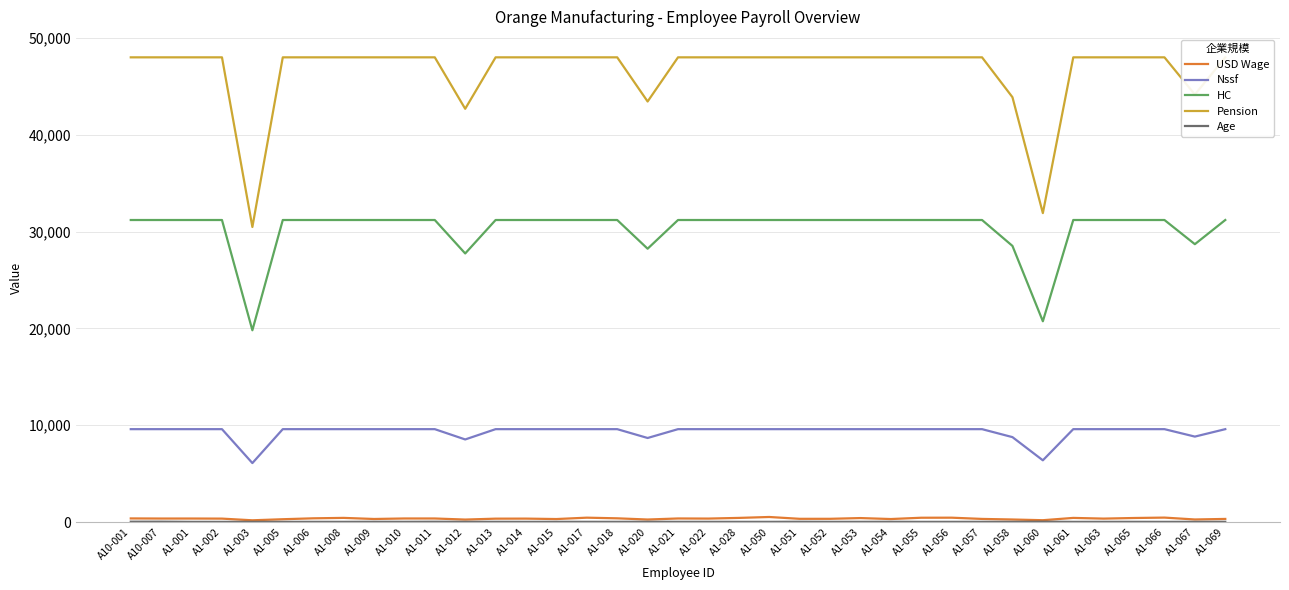

What is the label of the 20th point from the right?

A1-020